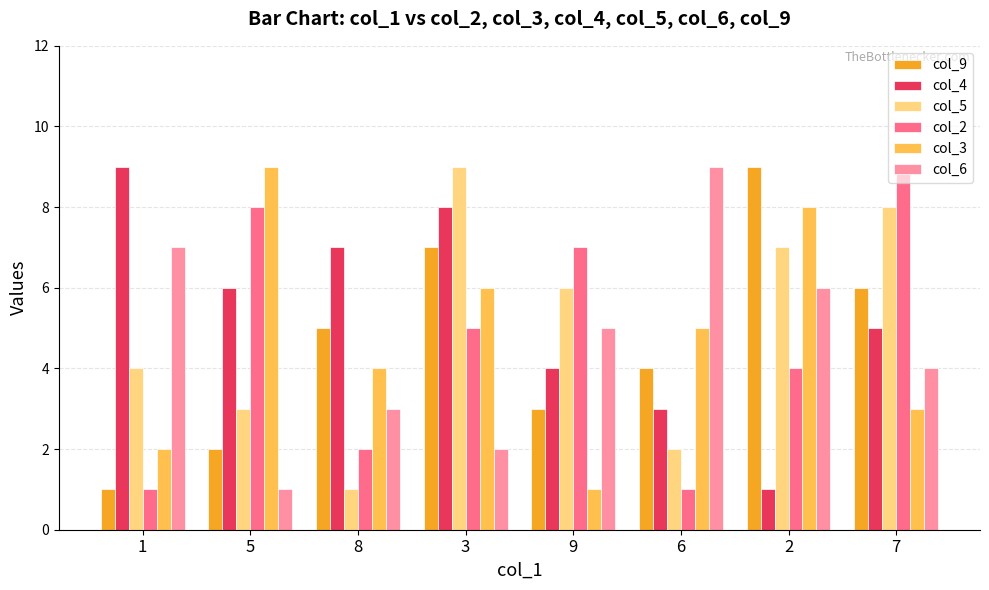

List the labels in order of col_6 value, smallest first.

5, 3, 8, 7, 9, 2, 1, 6